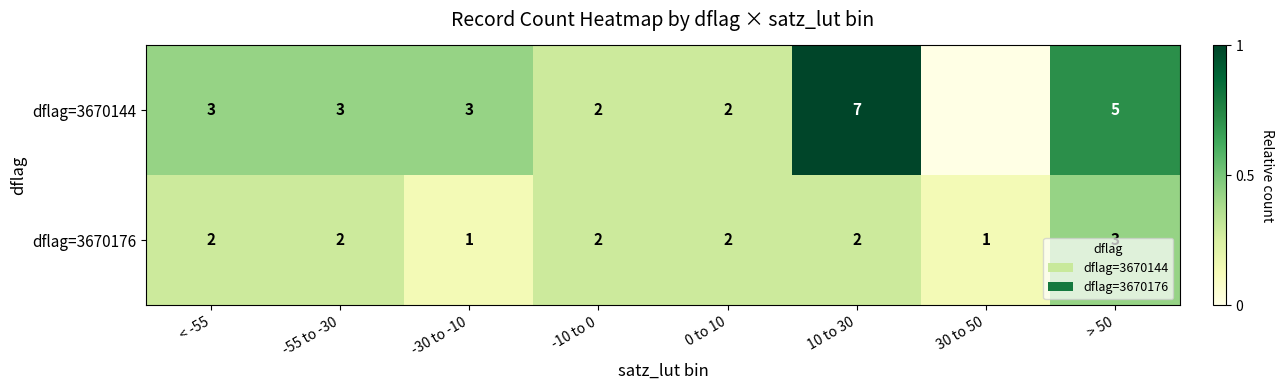

At -30 to -10, list the series in order from largest to smallest.

dflag=3670144, dflag=3670176